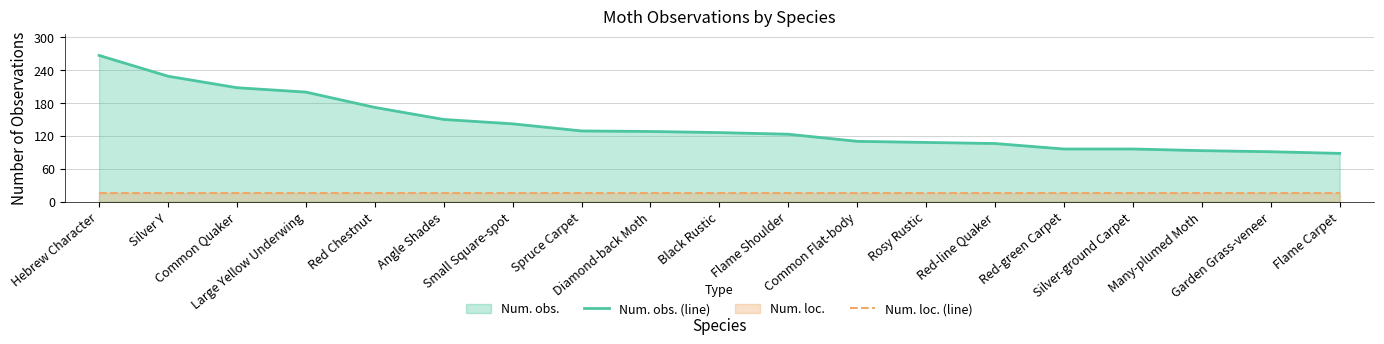

Rank the series by their maximum value, from highest to lowest.

Num. obs. (line), Num. loc. (line)